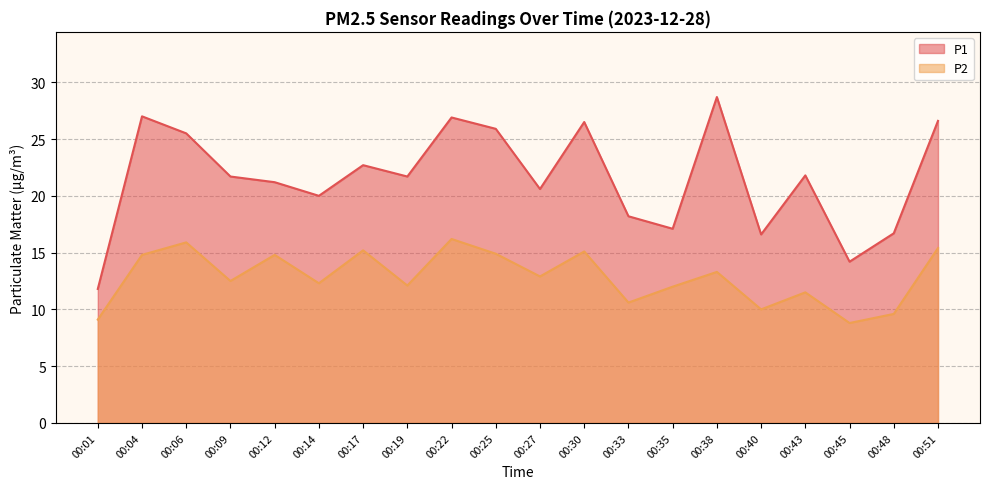

Does the chart have visible grid lines?

Yes